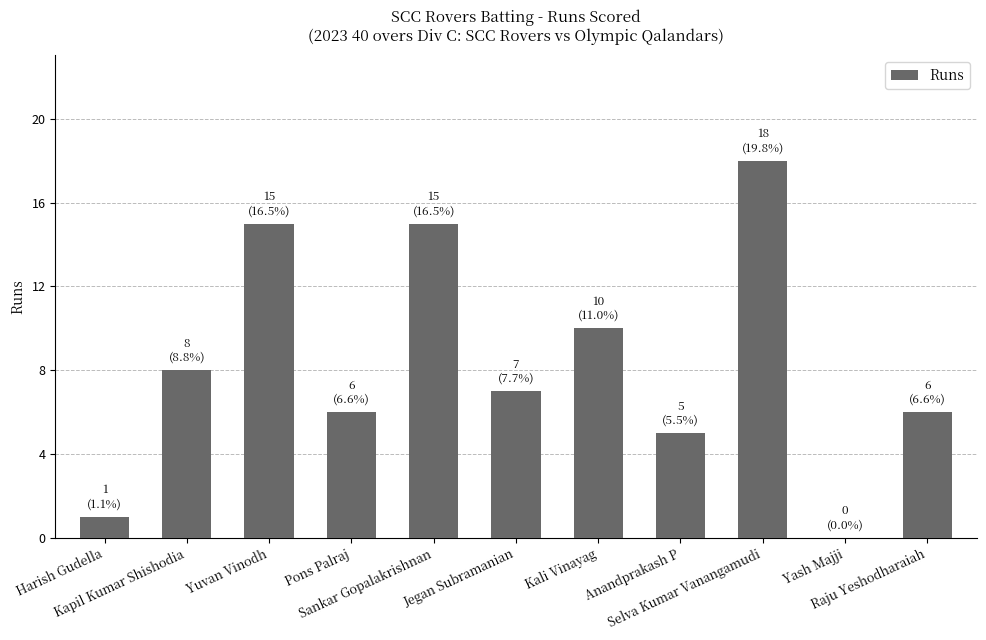

Does the chart contain stacked bars?

No